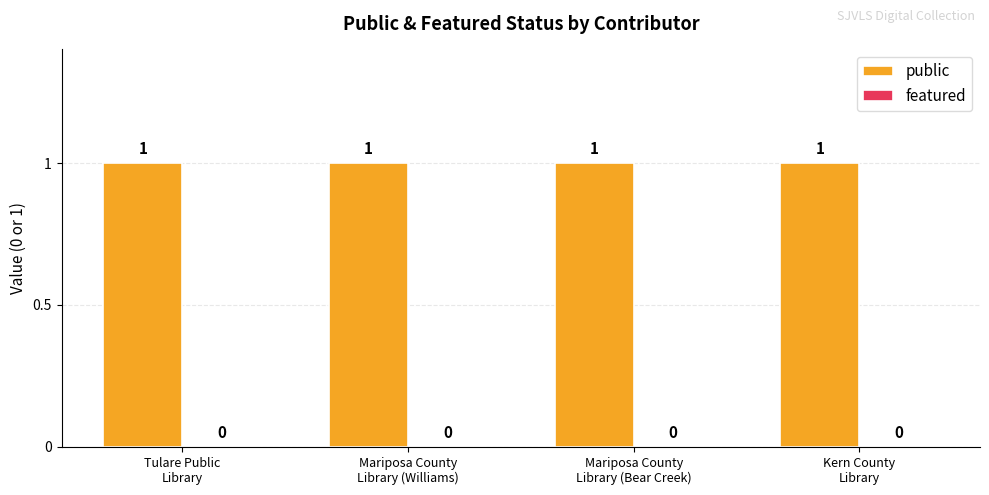

Which series has the widest spread of values?

public